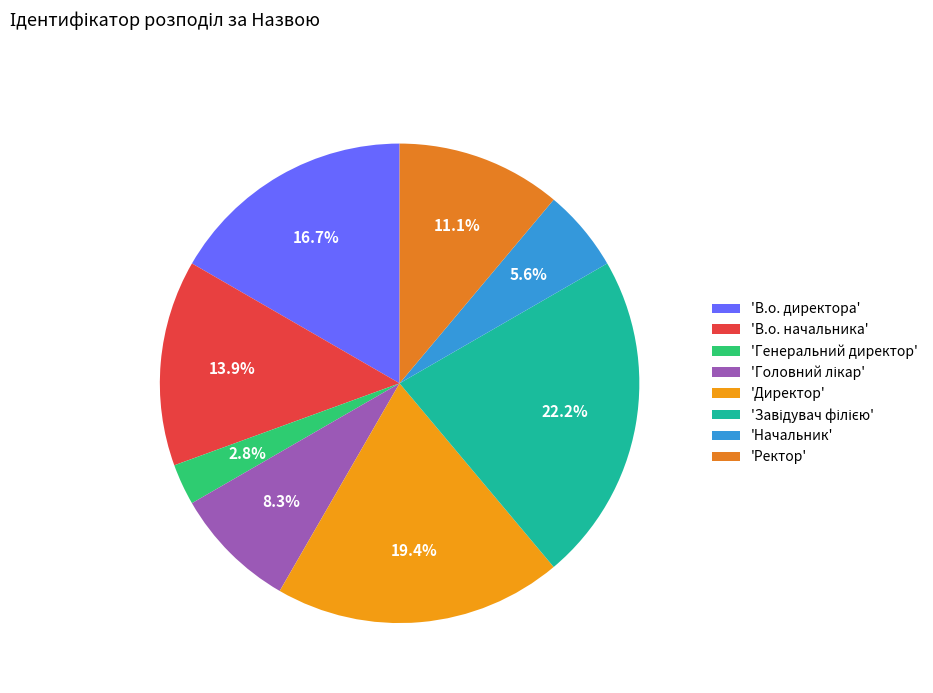

Rank the categories by value from lowest to highest.

Генеральний директор, Начальник, Головний лікар, Ректор, В.о. начальника, В.о. директора, Директор, Завідувач філією